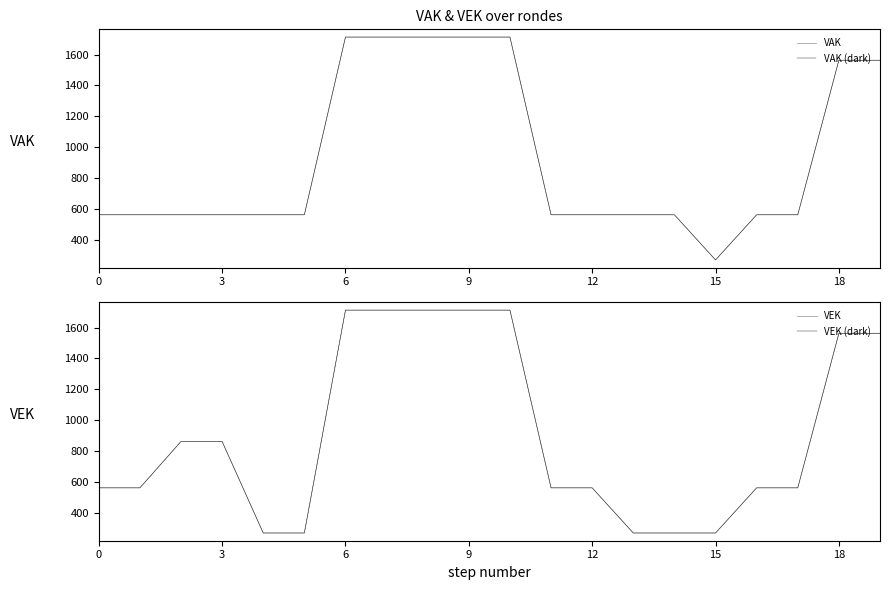

Is the value of VEK (dark) at 19 greater than the value of VEK at 0?

Yes